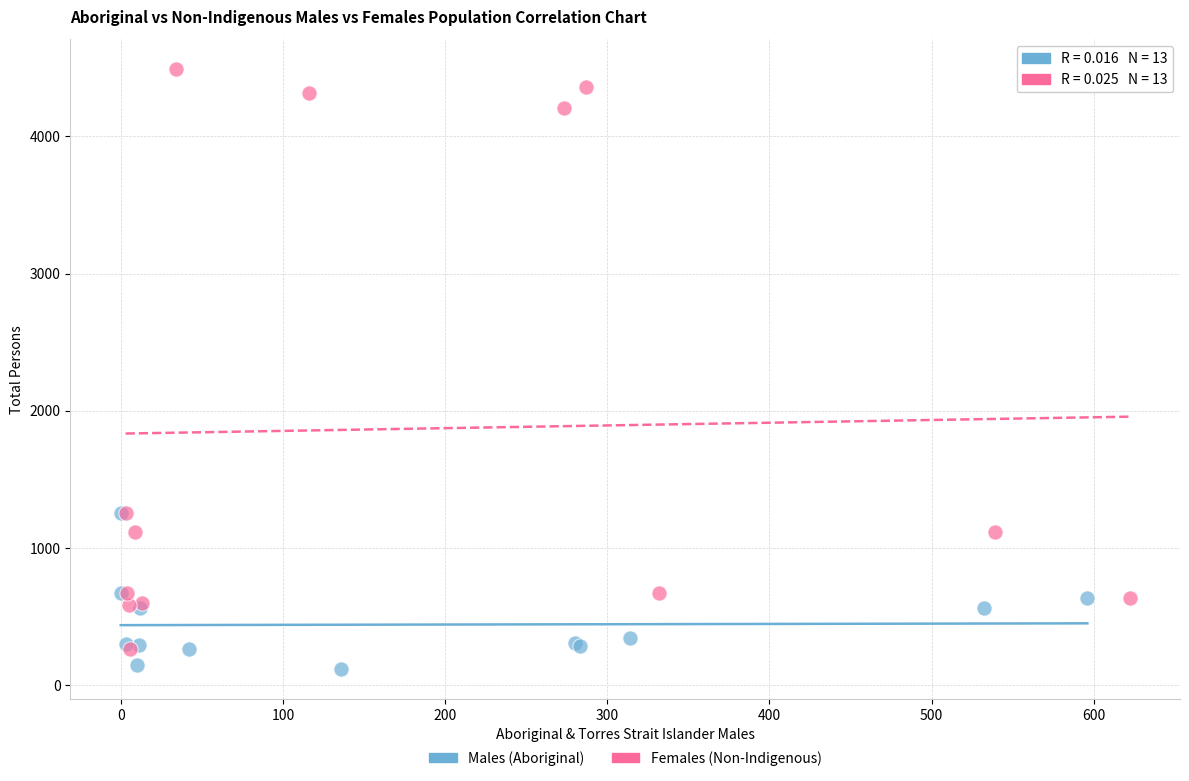

Which series contains the highest Y value?

Females (Non-Indigenous)